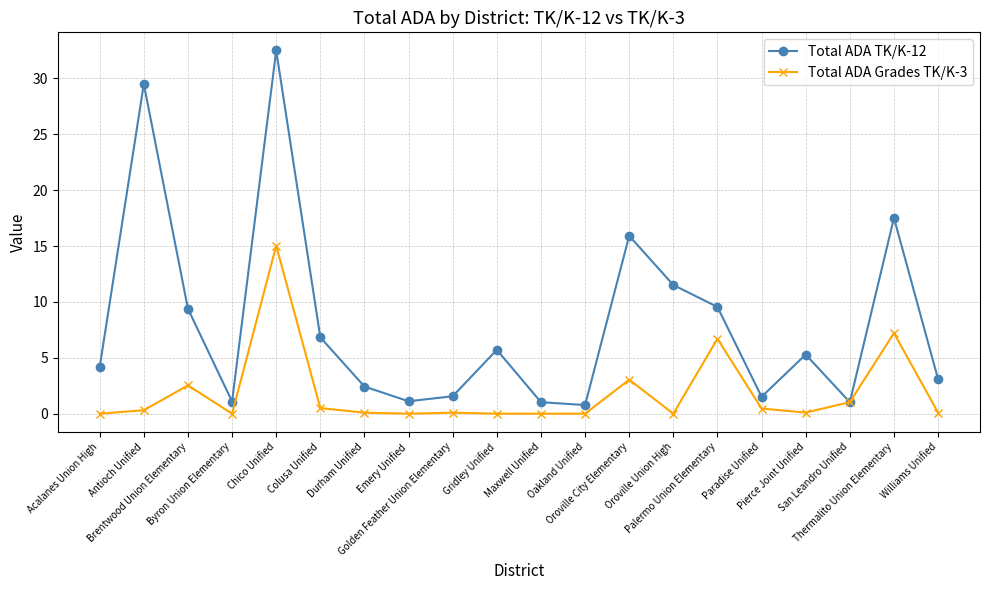

Count the number of categories in the chart.

20